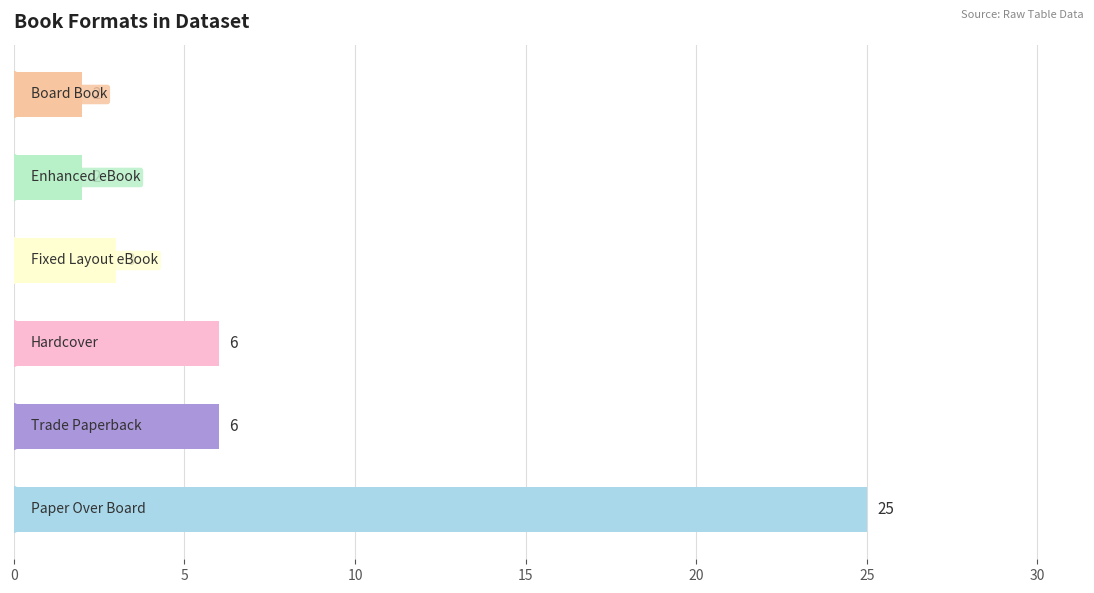

Does the chart contain stacked bars?

No